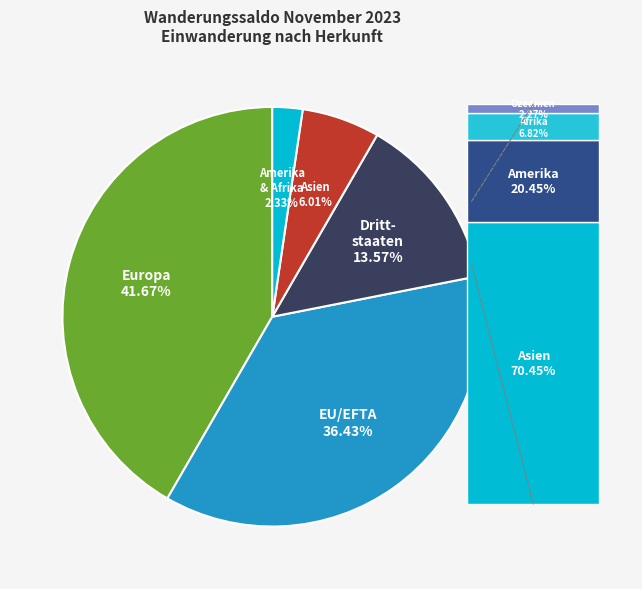

To the nearest percent, what is the combined percentage of EU / EFTA and Afrika?

37%